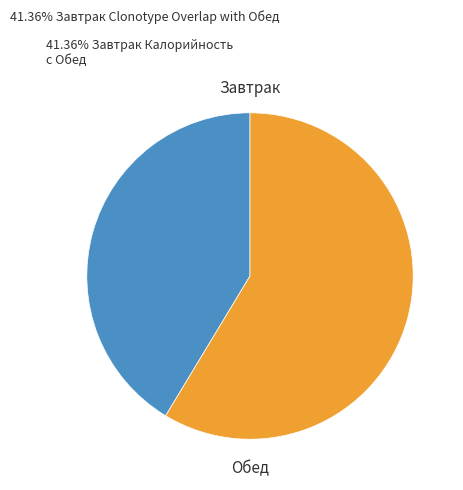

Is there any slice that represents more than half of the pie?

Yes